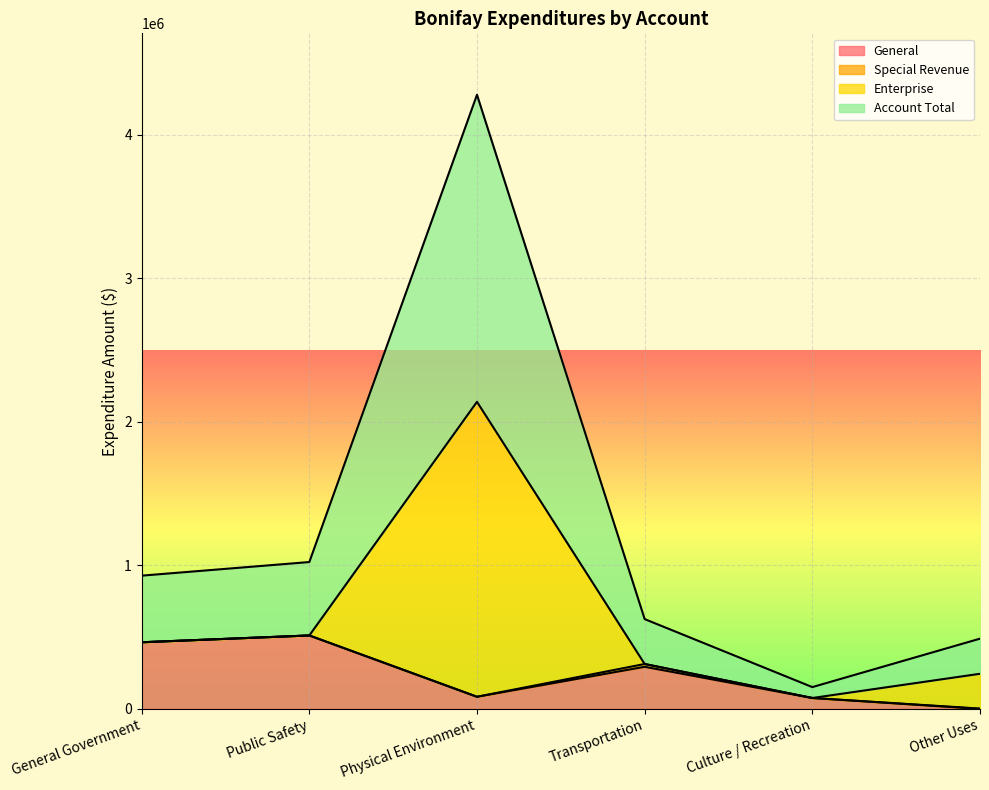

Rank the categories by General value from lowest to highest.

Other Uses, Culture / Recreation, Physical Environment, Transportation, General Government, Public Safety